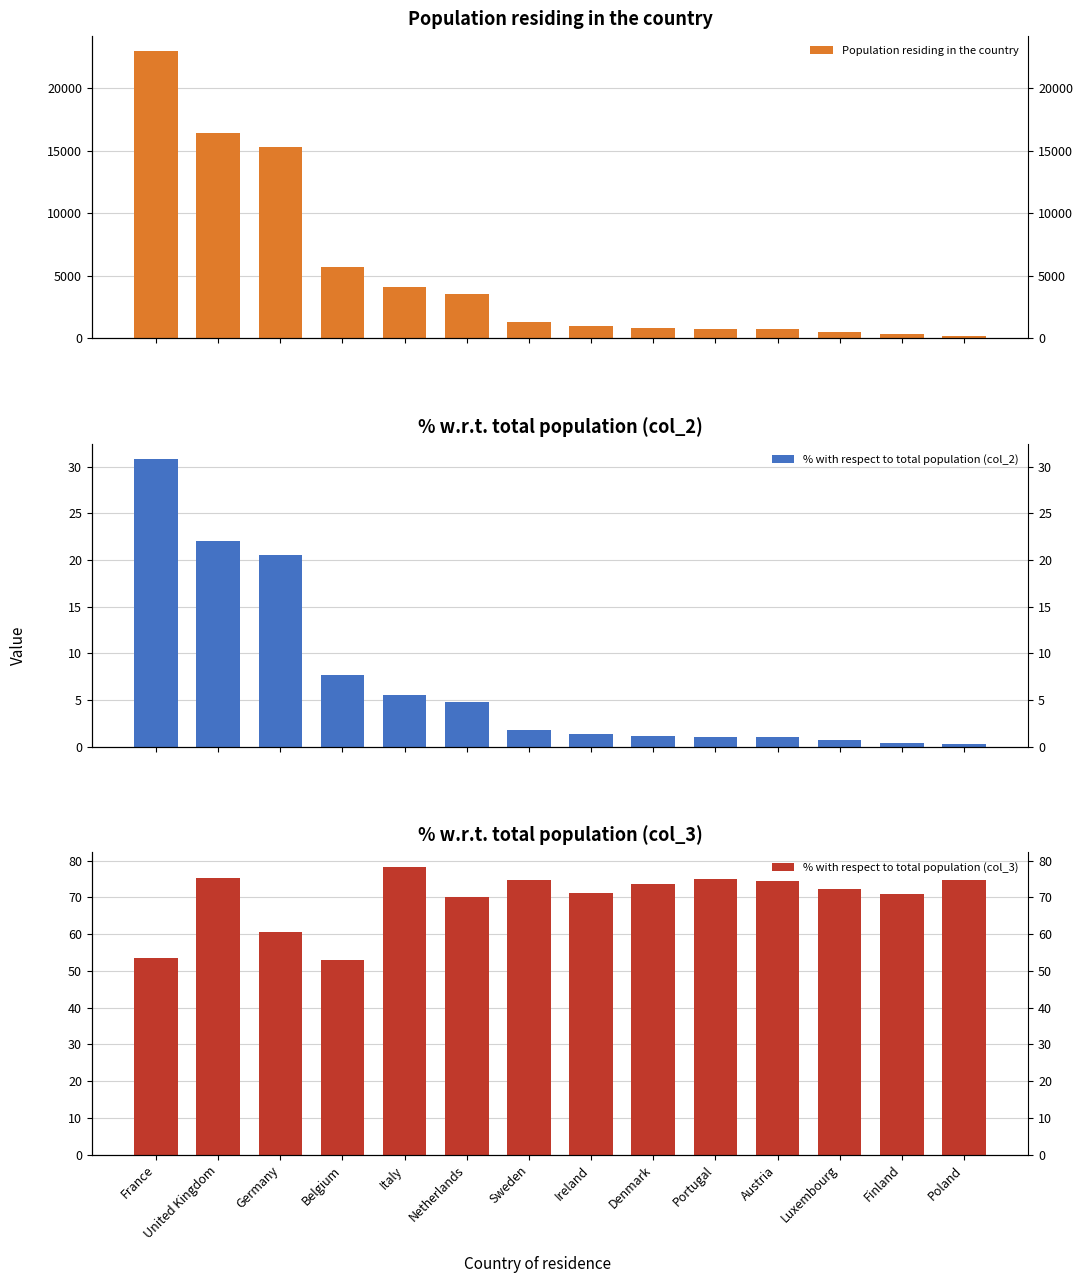

Reading left to right, transcribe all the data shown in this chart.

Population residing in the country: 23022.0	16416.0	15282.0	5731.0	4150.0	3524.0	1295.0	982.0	825.0	771.0	760.0	537.0	317.0	200.0
% with respect to total population (col_2): 30.9	22.0	20.5	7.7	5.6	4.7	1.7	1.3	1.1	1.0	1.0	0.7	0.4	0.3
% with respect to total population (col_3): 53.6	75.2	60.5	53.1	78.4	70.1	74.8	71.2	73.7	75.0	74.4	72.4	70.9	74.6